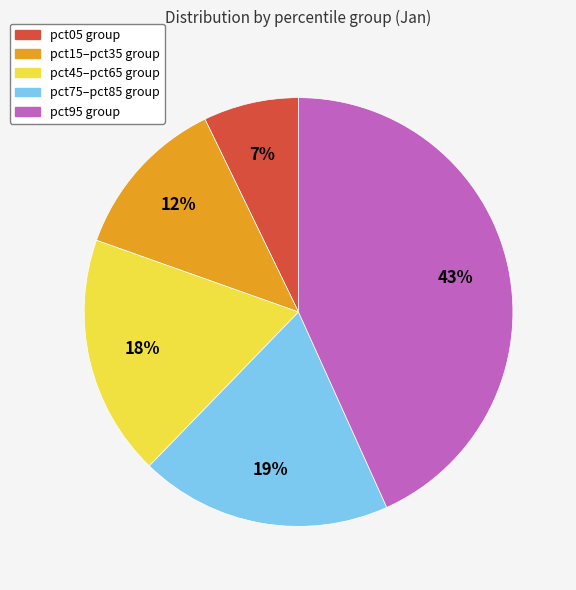

What percentage is the pct05 group slice, to the nearest percent?

7%